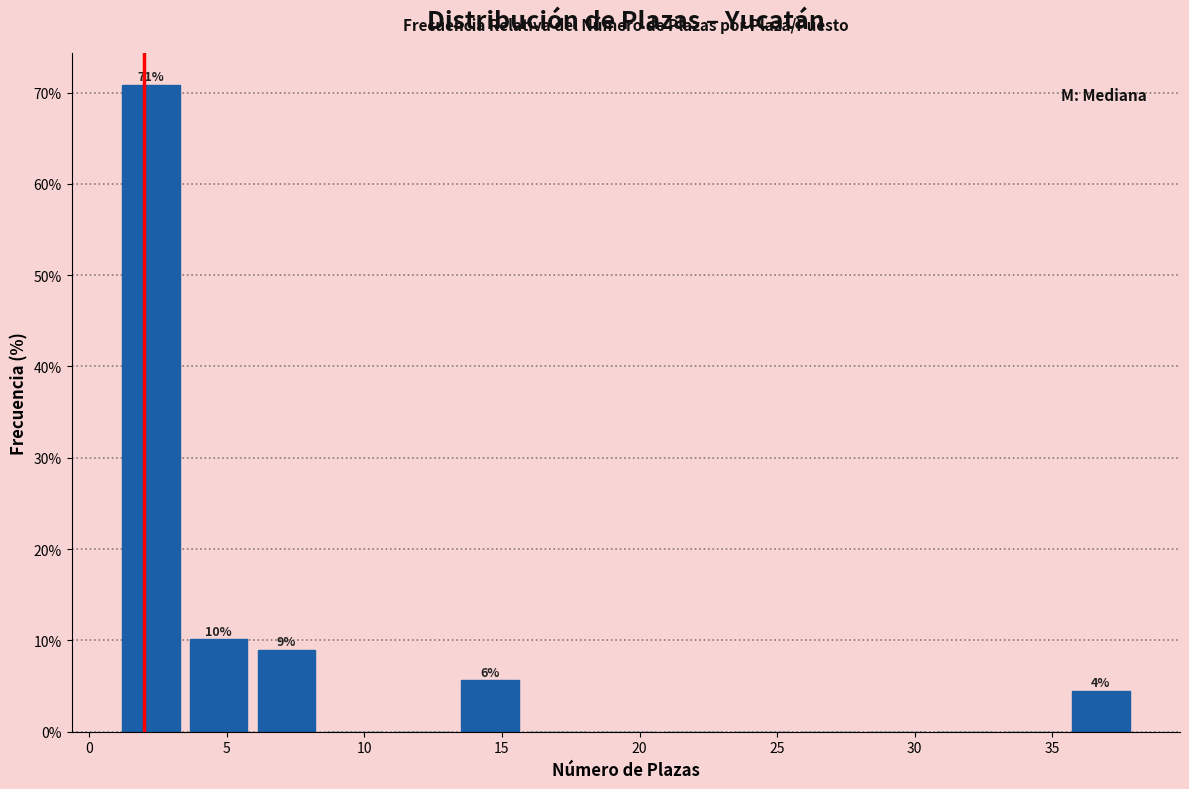

Over which range of the x-axis is the bar tallest?

1.0 to 3.5